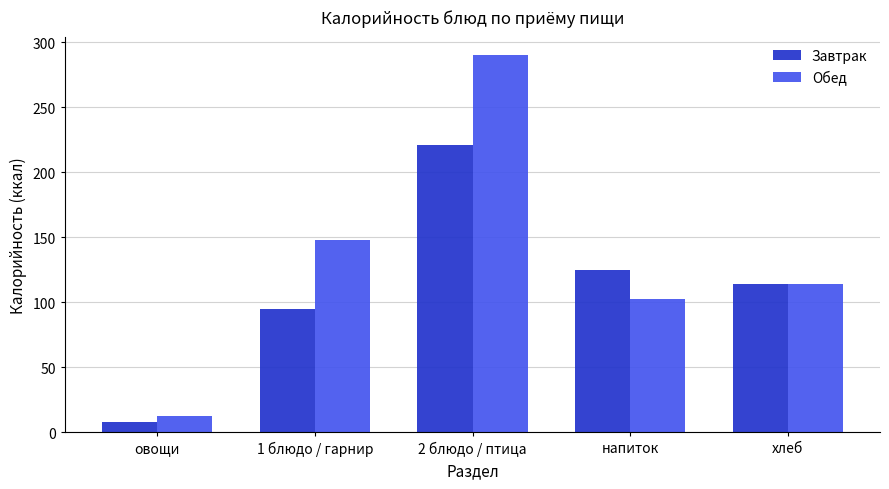

What is the label of the 3rd bar from the left?

2 блюдо / птица